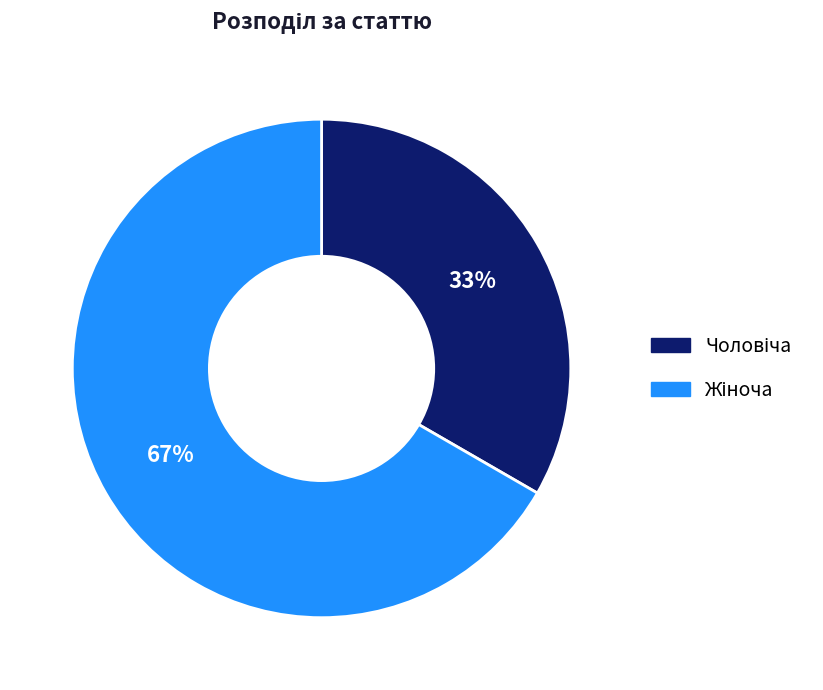

To the nearest percent, what is the average slice percentage?

50%